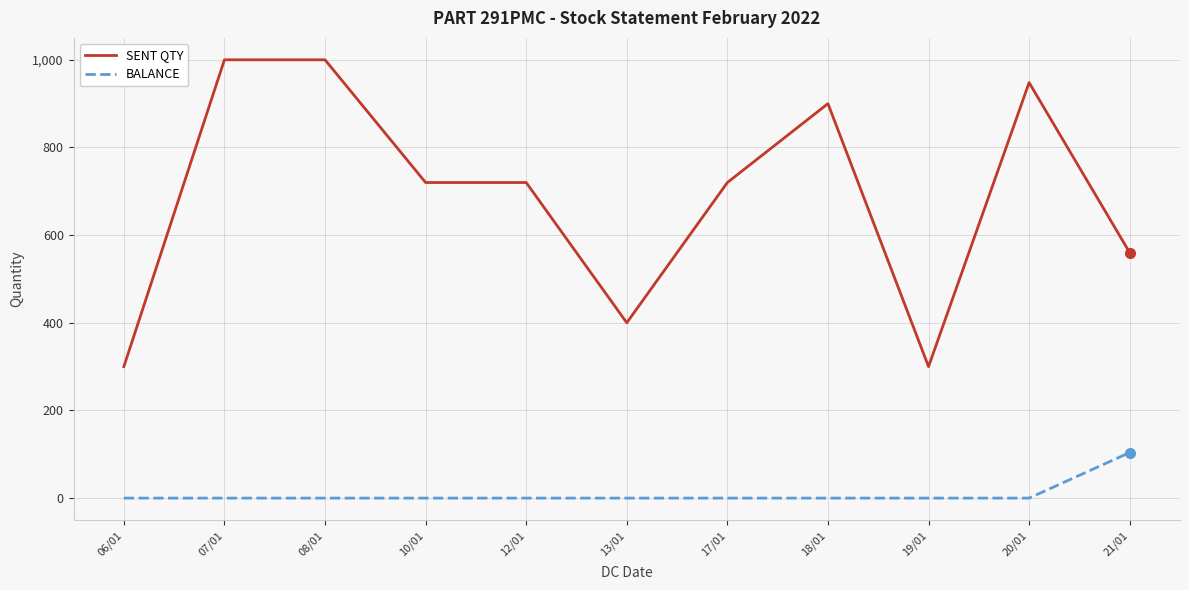

How many values in the BALANCE series exceed 0?

1